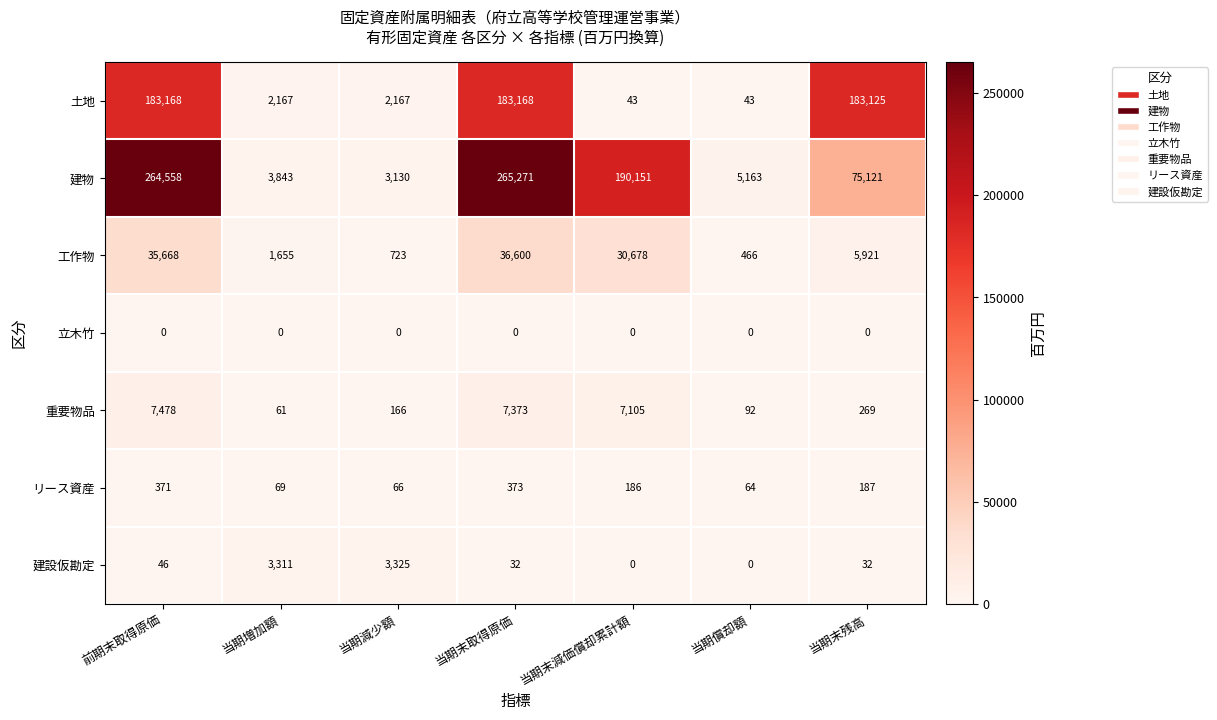

True or false: 建設仮勘定 has a value of 0 at 当期末減価償却累計額.

True